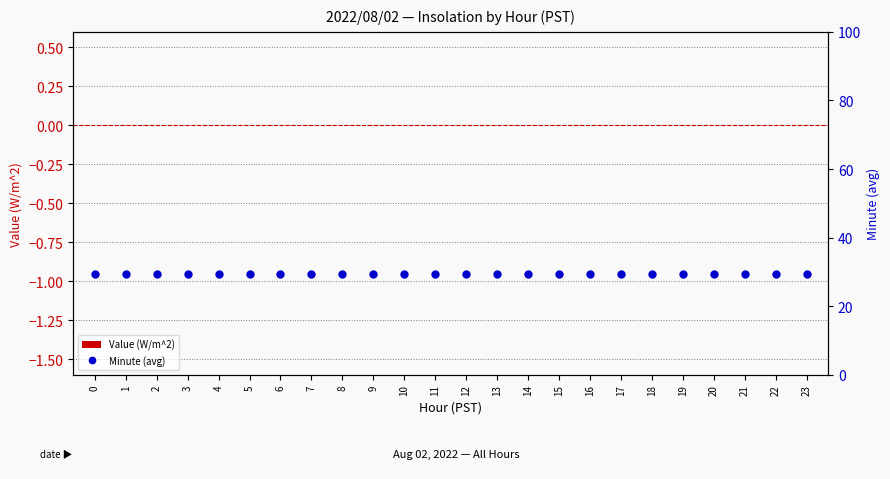

List the labels in order of Minute (avg) value, smallest first.

0, 1, 2, 3, 4, 5, 6, 7, 8, 9, 10, 11, 12, 13, 14, 15, 16, 17, 18, 19, 20, 21, 22, 23